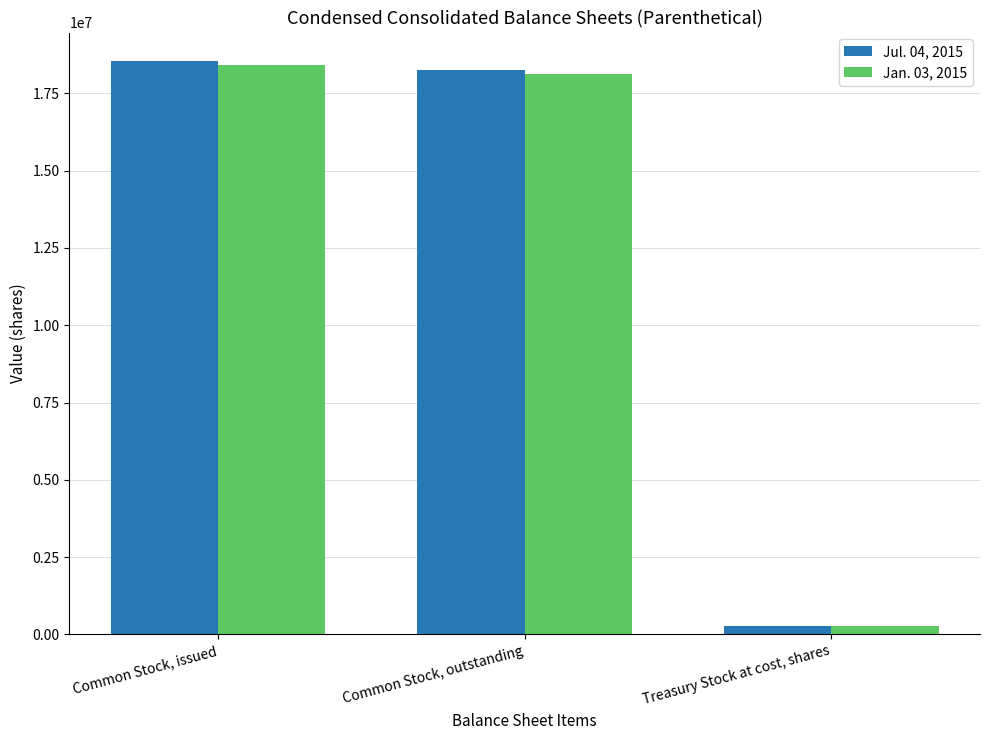

Which series has the largest range (max minus min)?

Jul. 04, 2015